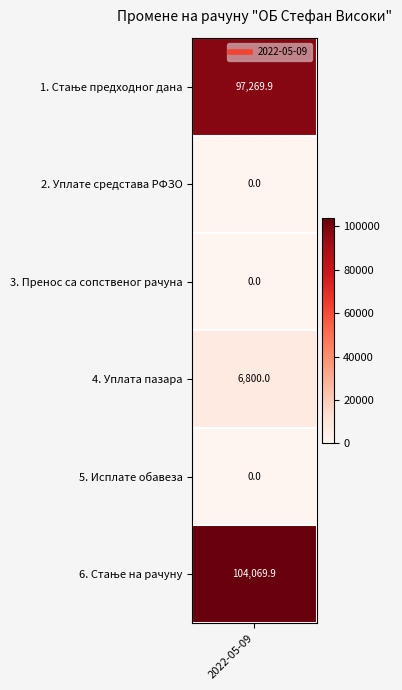

What is the change in value from 1. Стање предходног дана to 6. Стање на рачуну?

+6800.0